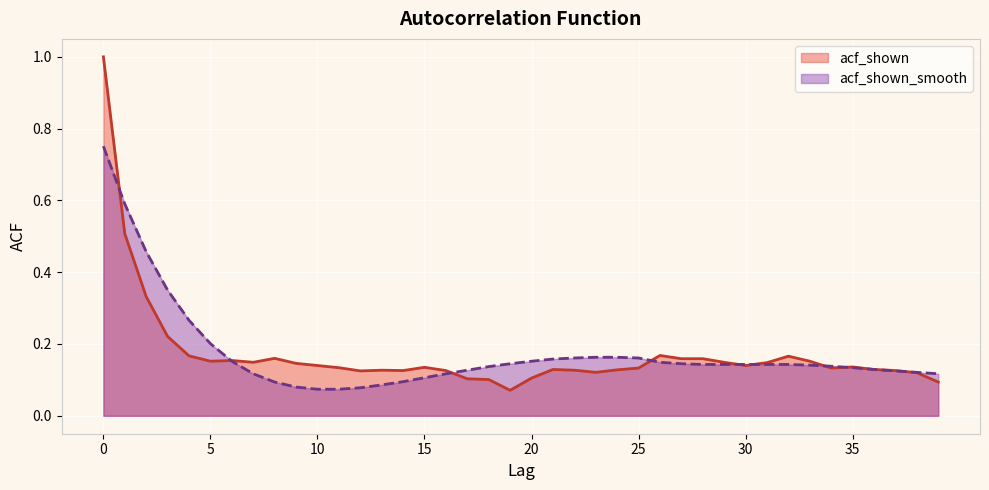

What is the value of the acf_shown_smooth point at the 9th from the left?

0.1